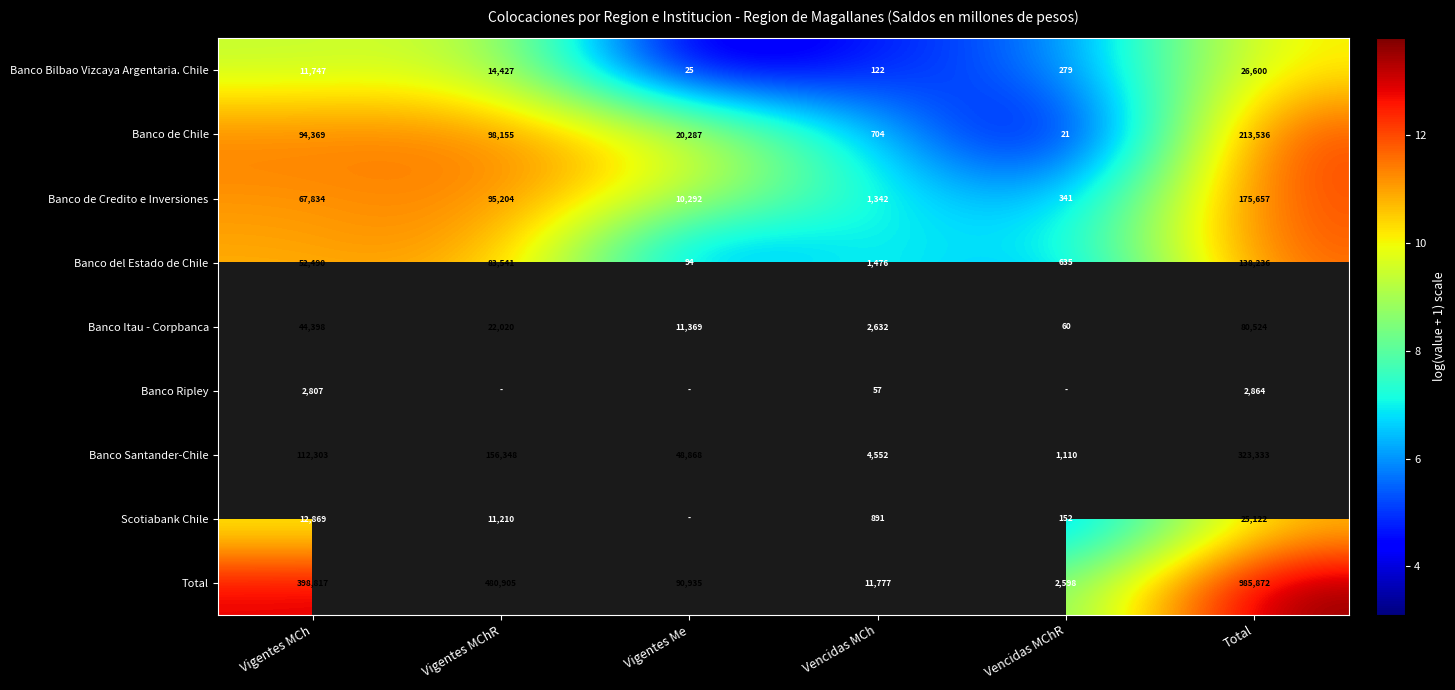

At which label is Banco Santander-Chile closest to 162221?

Vigentes MChR